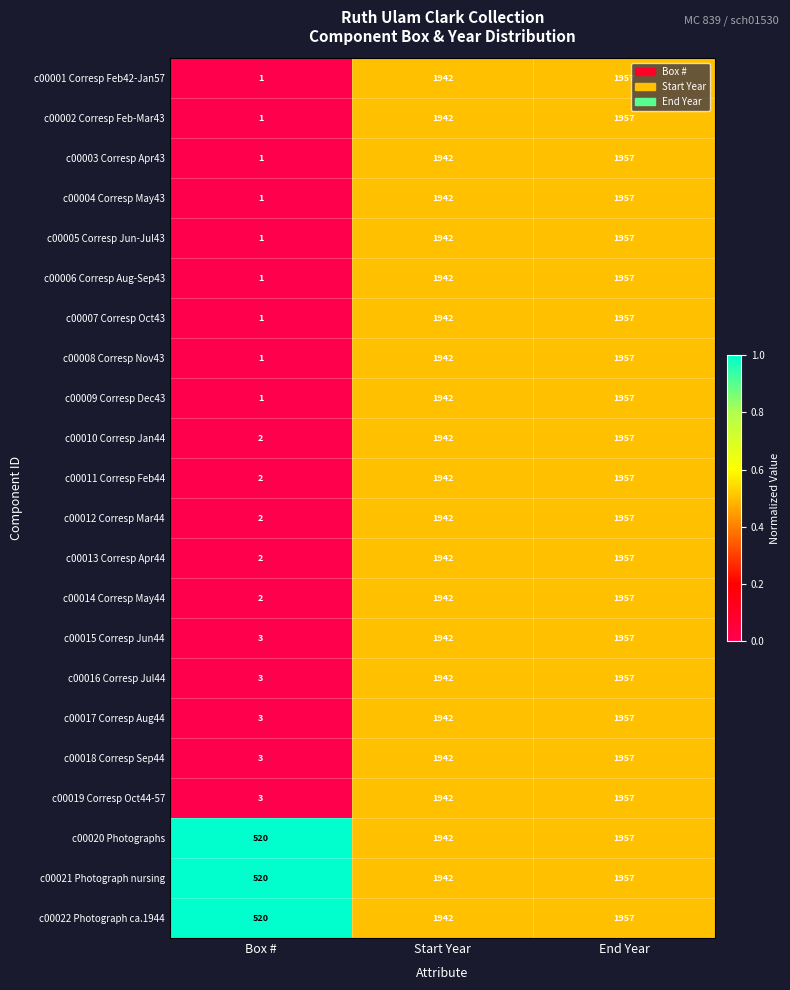

Rank the categories by c00020 Photographs value from highest to lowest.

End Year, Start Year, Box #